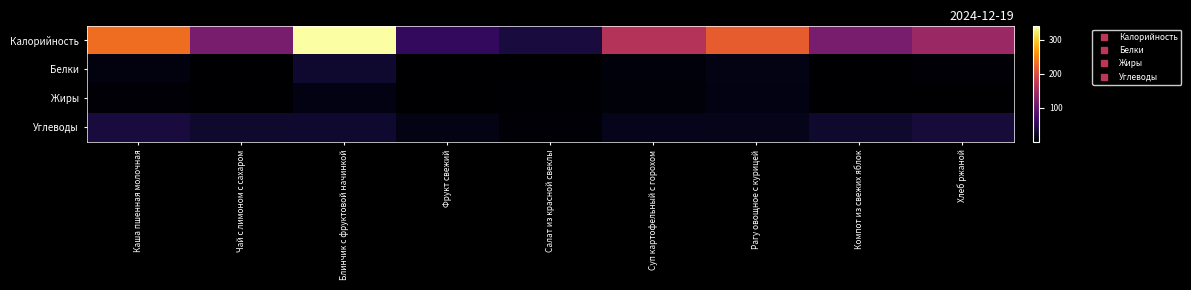

At Чай с лимоном с сахаром, list the series in order from smallest to largest.

Жиры, Белки, Углеводы, Калорийность